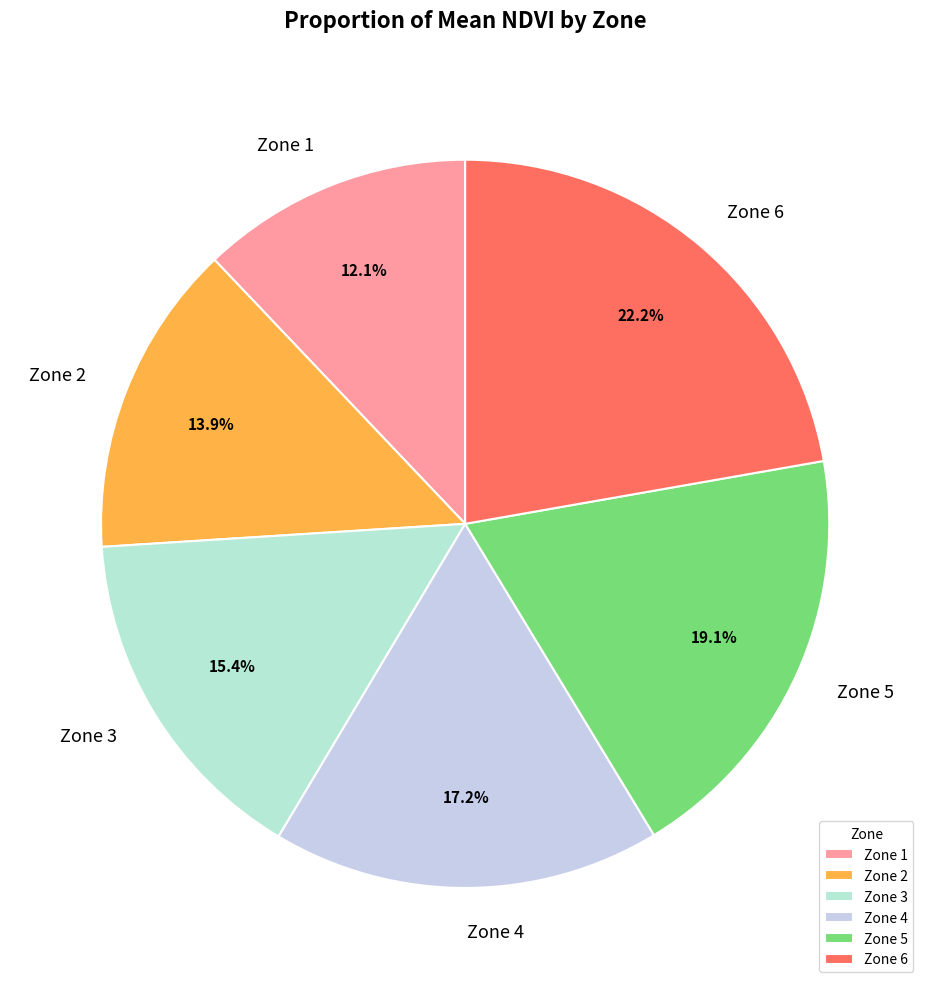

True or false: Zone 2 accounts for 22% of the total.

False